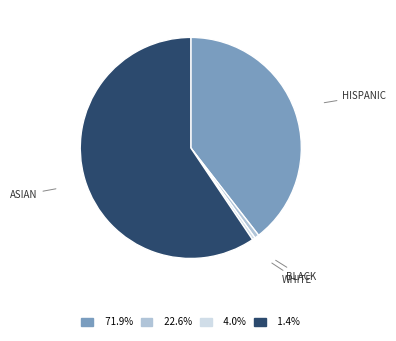

Combined, do WHITE and ASIAN account for over 50%?

Yes